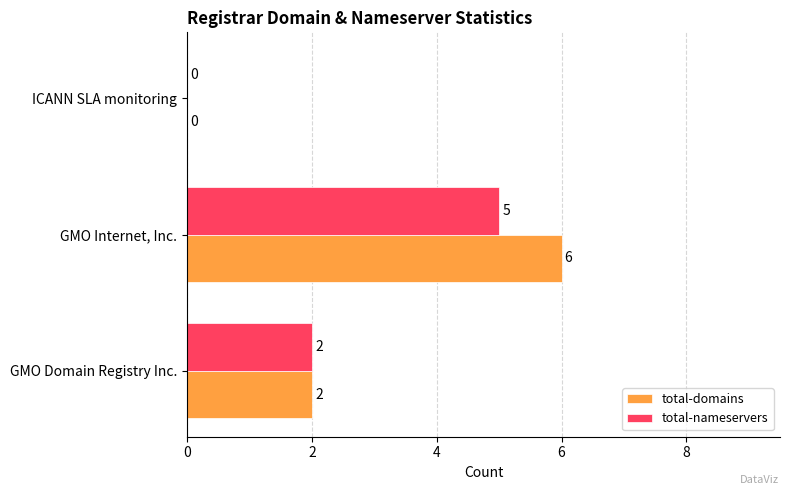

How many total-nameservers values are between 0 and 5?

3